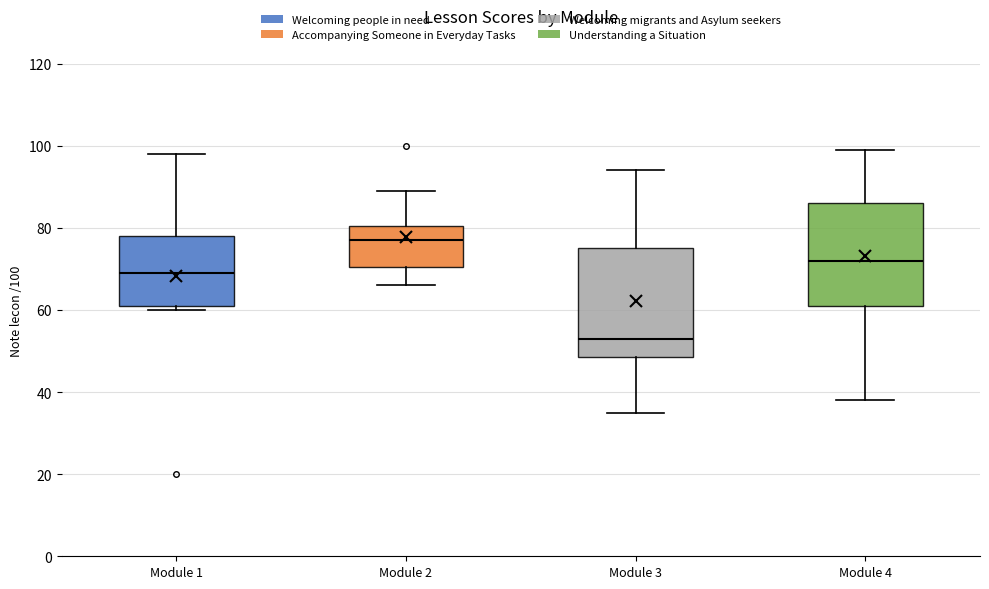

Where is the upper edge of the box for Module 2 on the y-axis? The values are not printed on the chart, so give them approximately, as read against the axis.

80